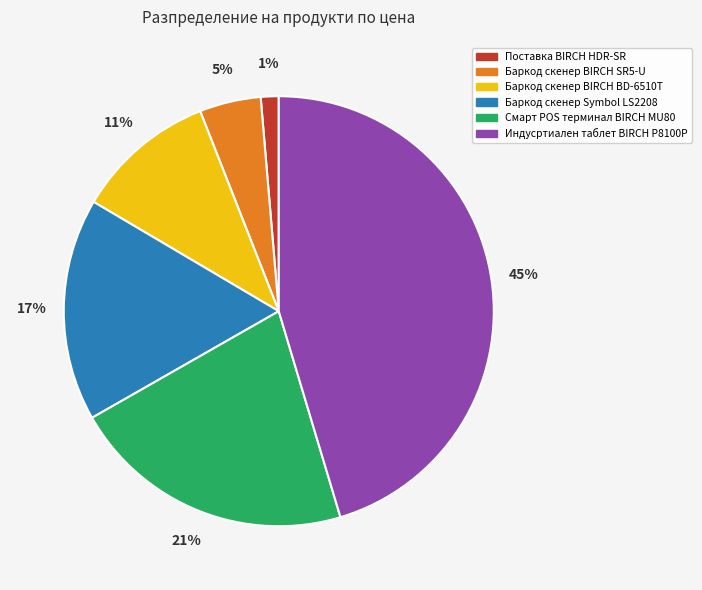

How many segments does this pie chart have?

6